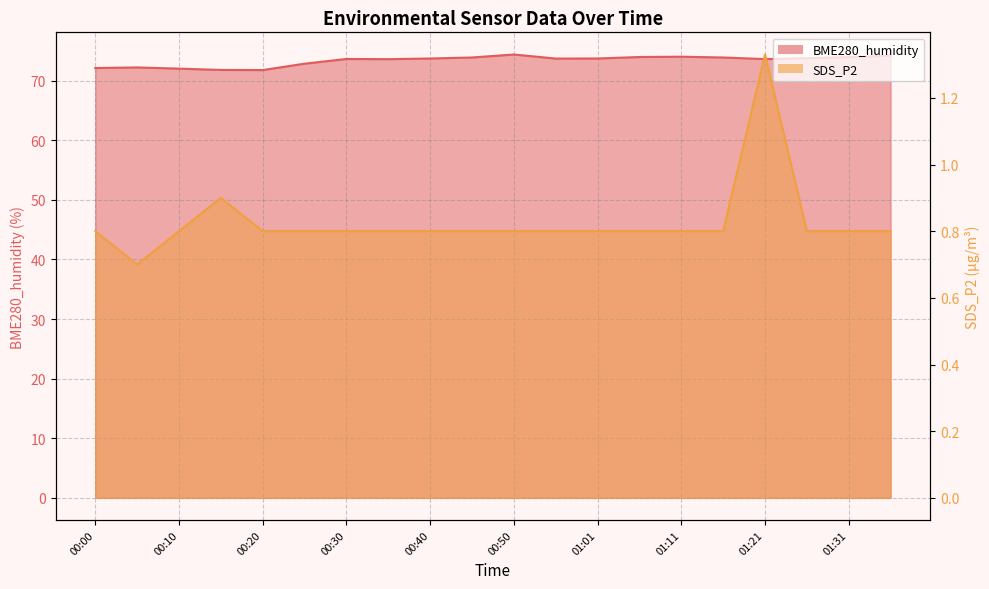

List the labels in order of BME280_humidity value, smallest first.

00:20, 00:15, 00:10, 00:00, 00:05, 00:25, 00:35, 01:21, 00:30, 00:56, 00:40, 01:01, 01:26, 00:45, 01:16, 01:31, 01:06, 01:11, 01:36, 00:50